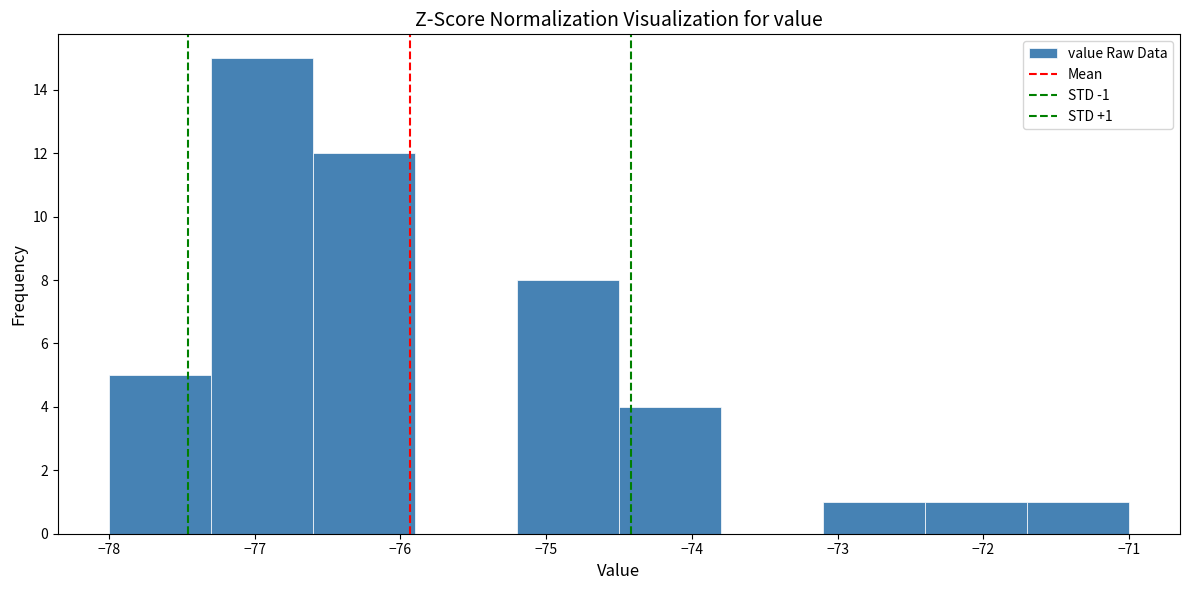

Over which range of the x-axis is the bar tallest?

-77.3 to -76.6